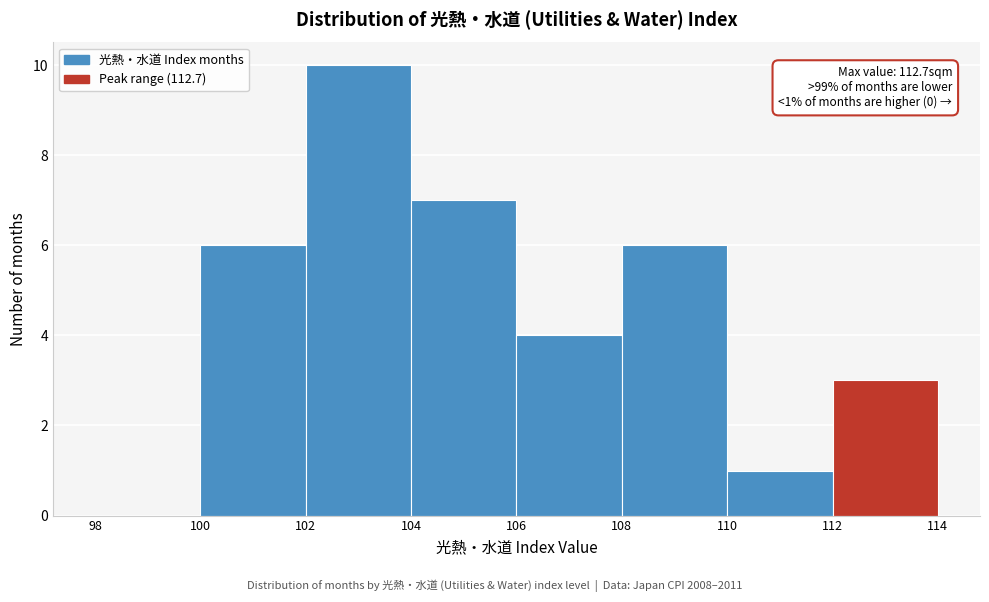

Over which range of the x-axis is the bar tallest?

102 to 104